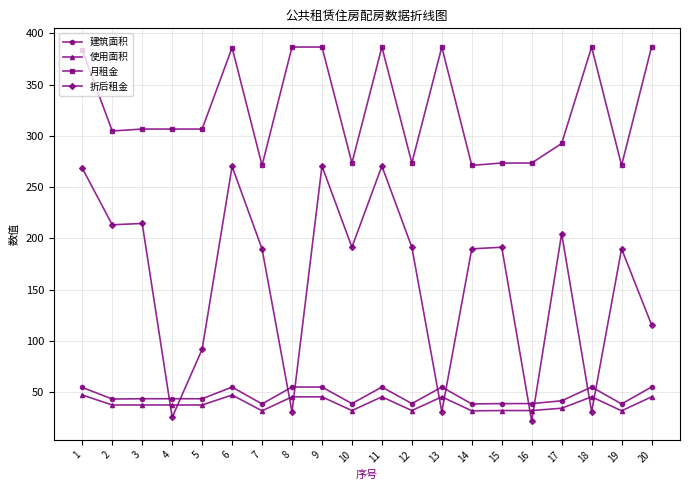

What is the difference between the 月租金 values at 1 and 20?

2.9